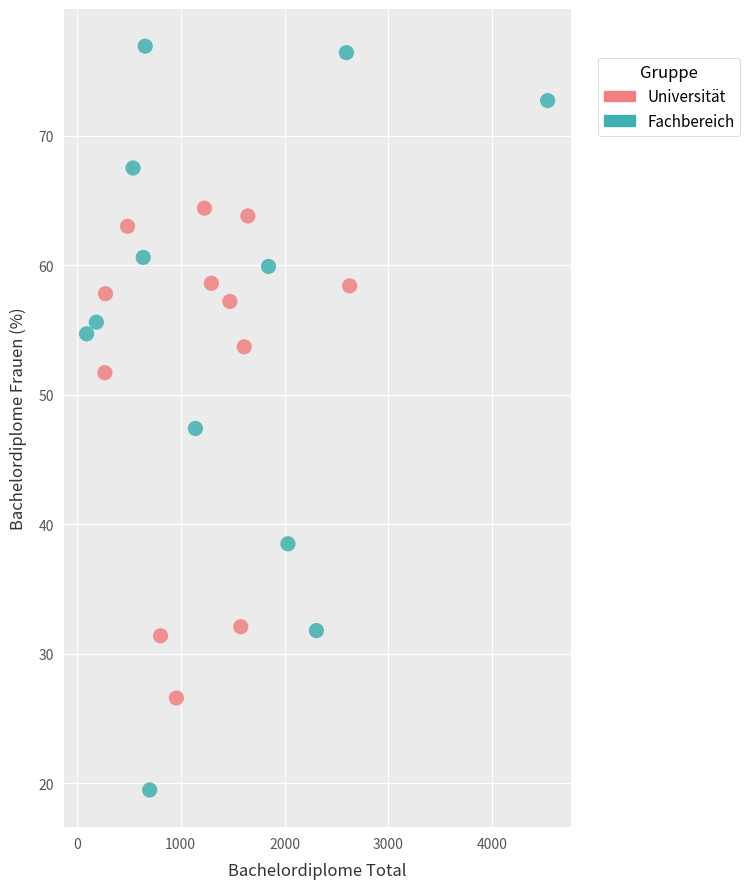

Which series reaches the maximum Y coordinate?

Fachbereich